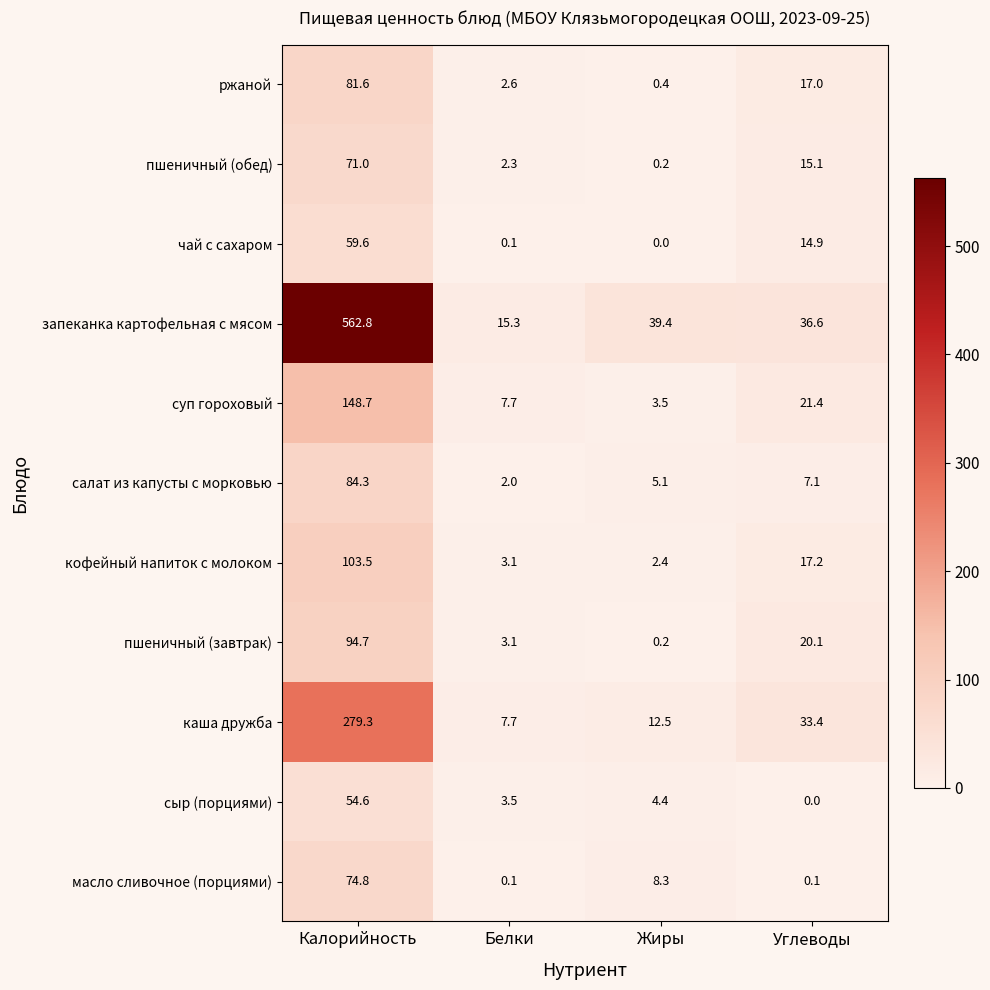

What is the total value across all series at Жиры?

76.4